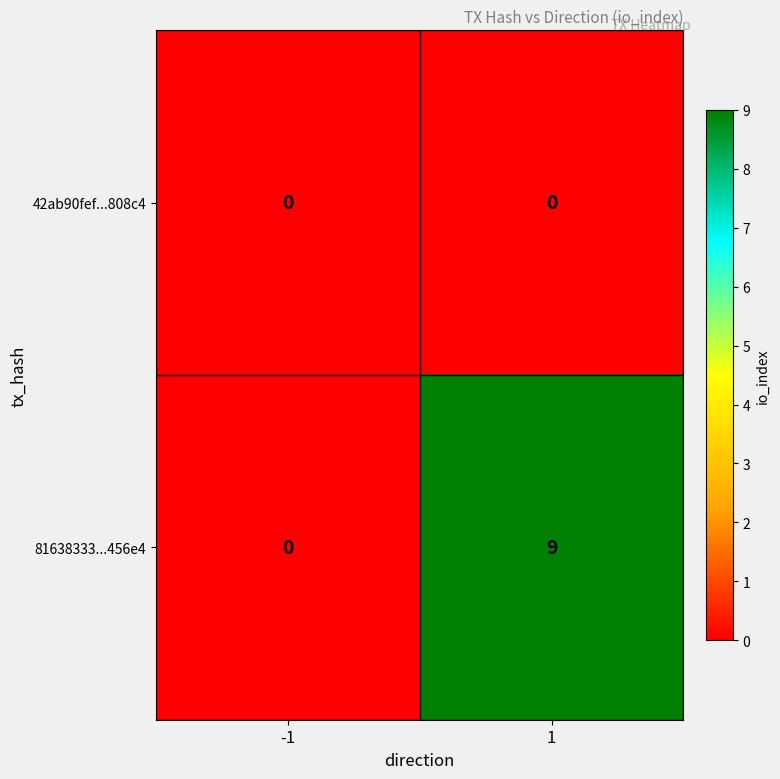

Reading right to left, extract all data points from this chart.

42ab90fef...808c4: 0	0
81638333...456e4: 9	0